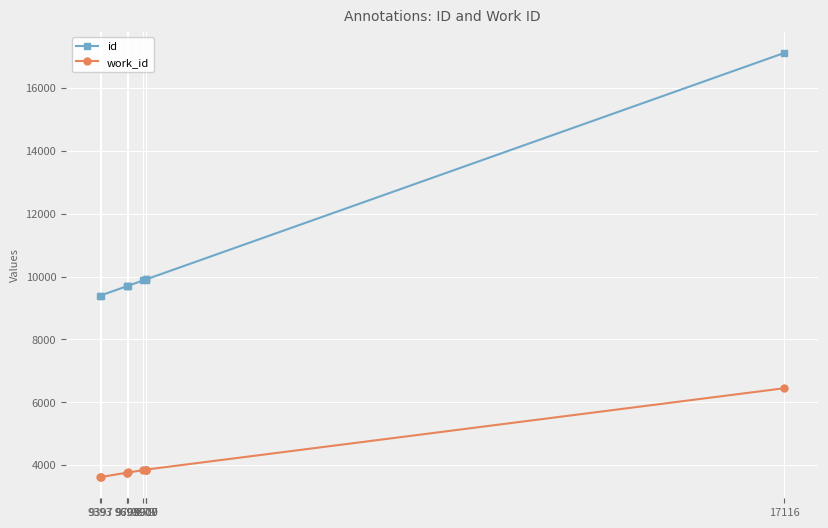

True or false: work_id and id cross at least once.

False